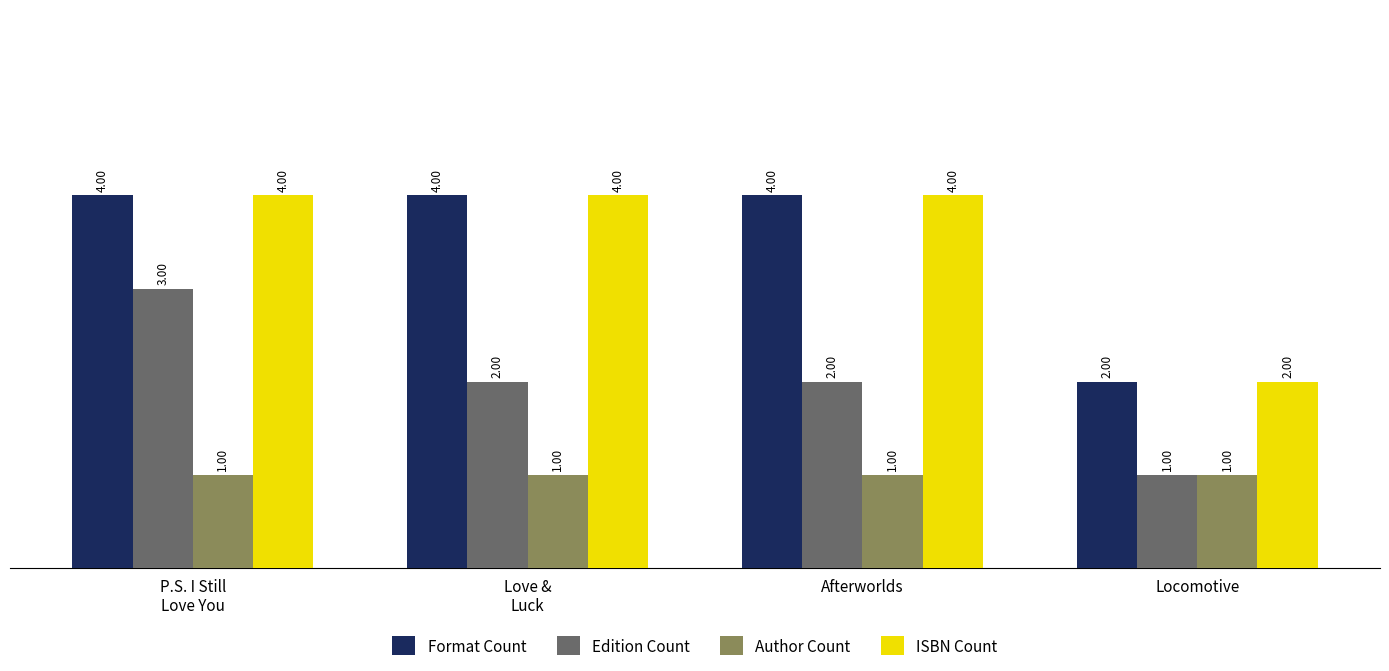

The value of Edition Count at Love &
Luck is 2. True or false?

True